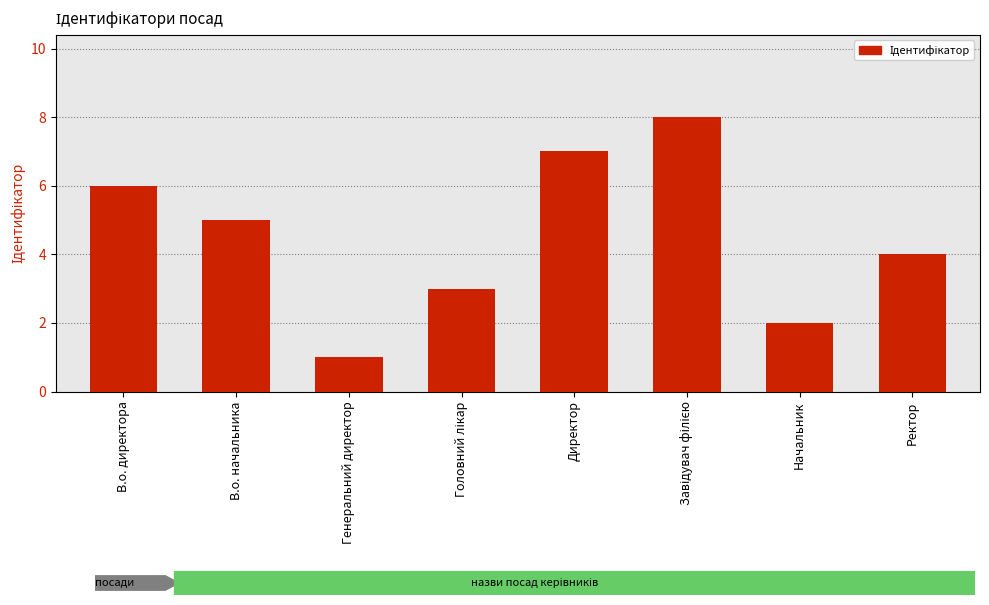

What is the change in value from В.о. начальника to Директор?

+2